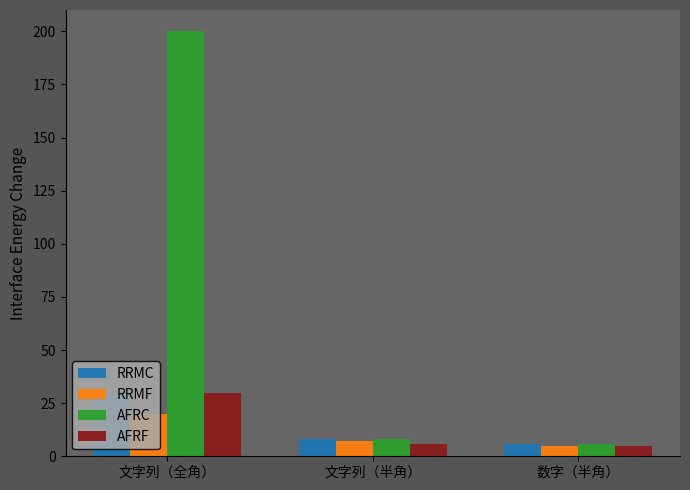

What is the difference between the second highest and minimum values in the AFRF series?

1